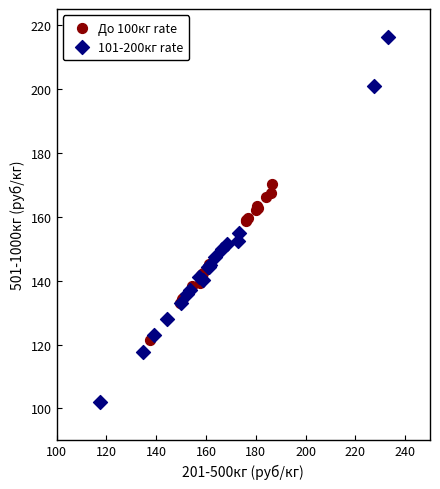

Which series has the largest Y range (max minus min)?

101-200кг rate